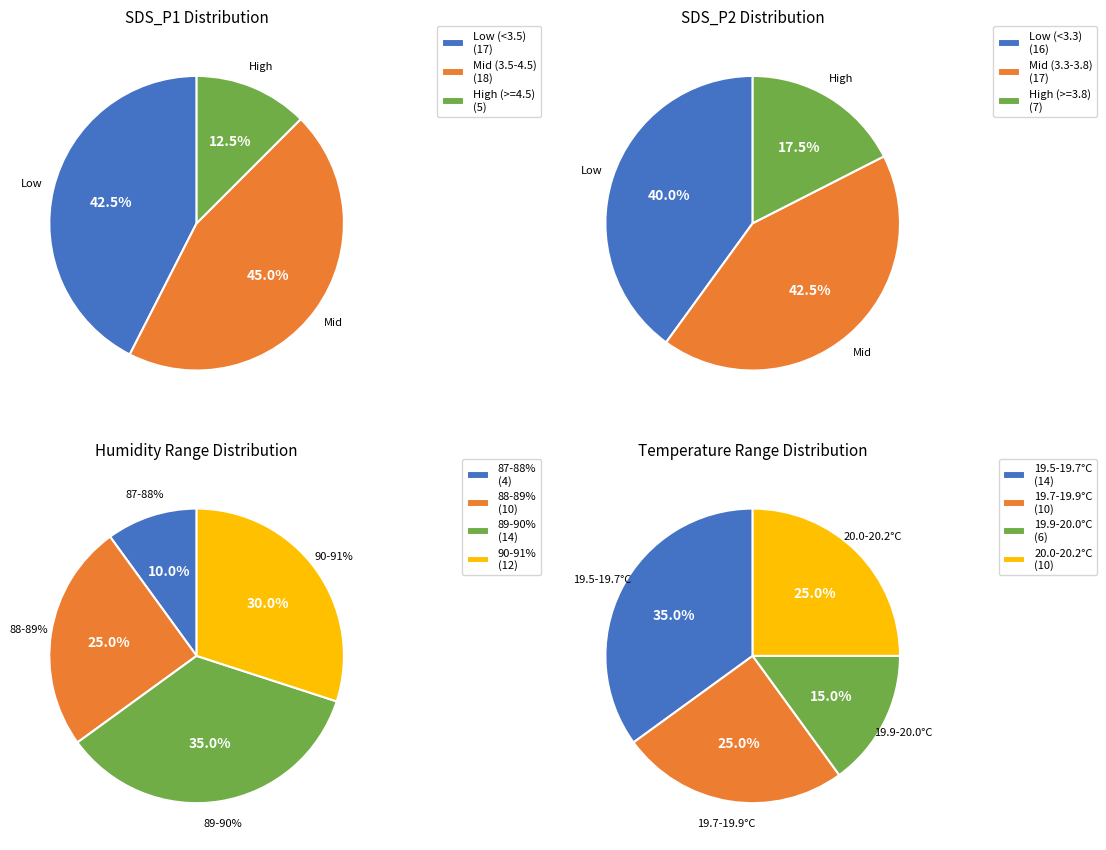

Does 17 account for over 50% of the chart?

No